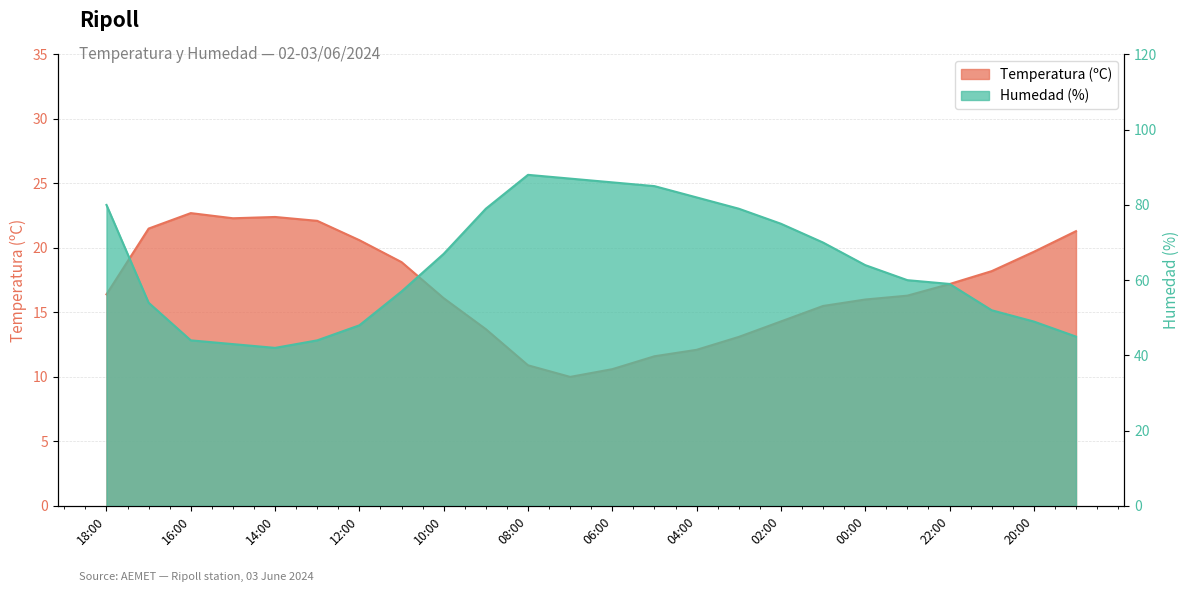

What is the sum of the Temperatura (ºC) values at 23:00 and 22:00?

33.5